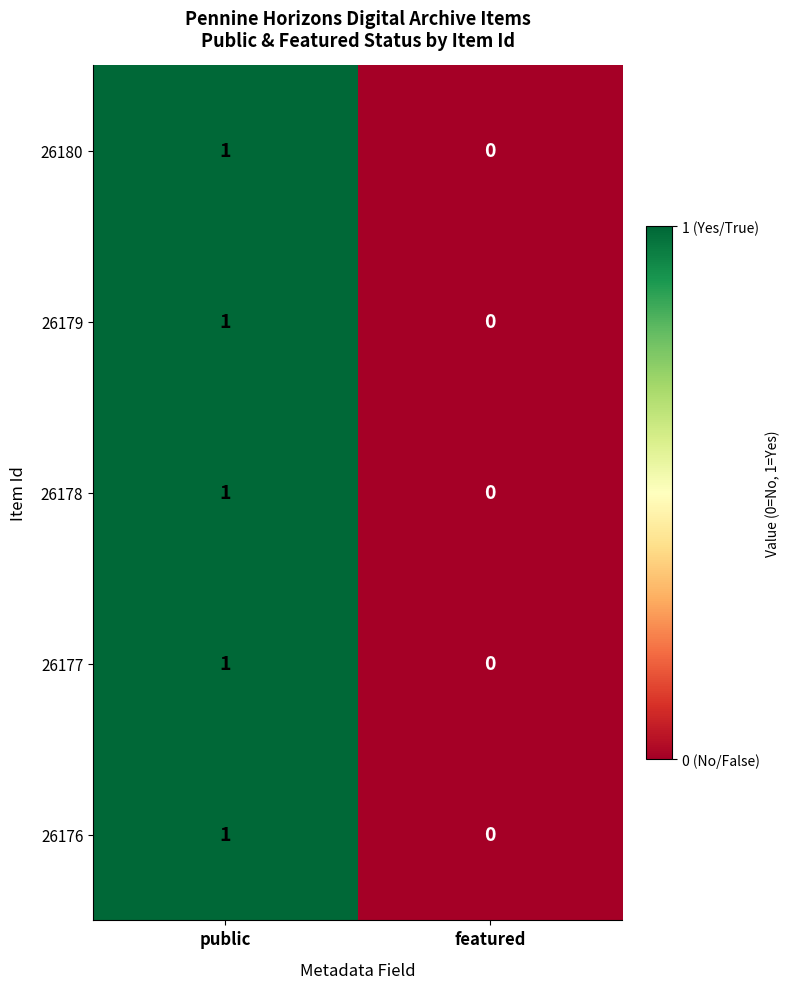

Which label corresponds to the largest value in the chart?

public